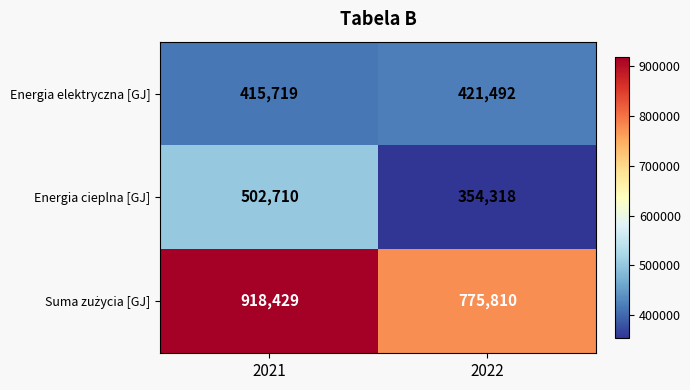

Where is Energia elektryczna [GJ] nearest to the value 418605?

2021